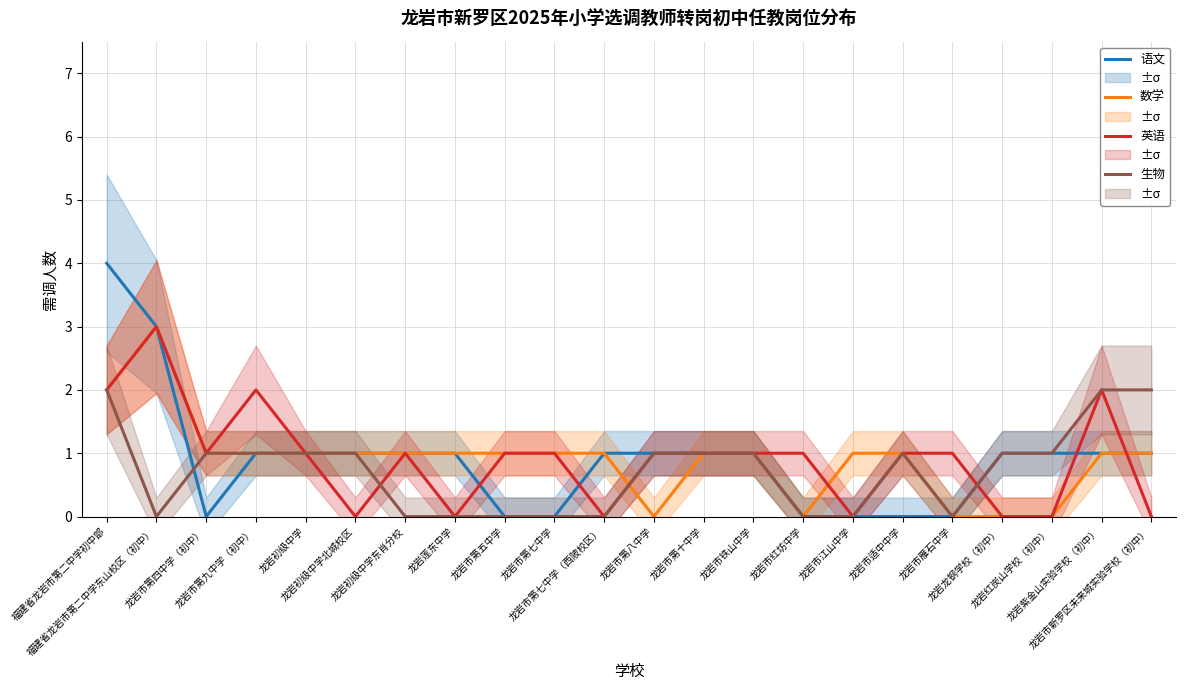

True or false: 语文 and 数学 cross at least once.

False